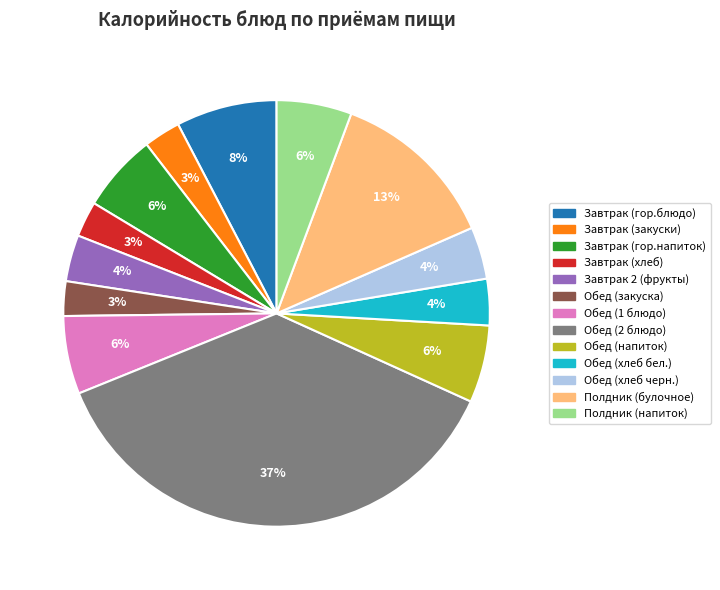

What percentage is the Полдник (булочное) slice, to the nearest percent?

13%